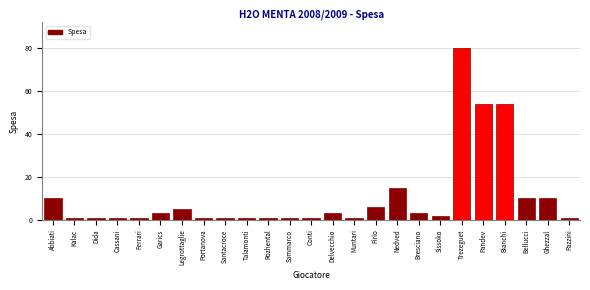

Reading left to right, list all the values displayed in this chart.

10	1	1	1	1	3	5	1	1	1	1	1	1	3	1	6	15	3	2	80	54	54	10	10	1